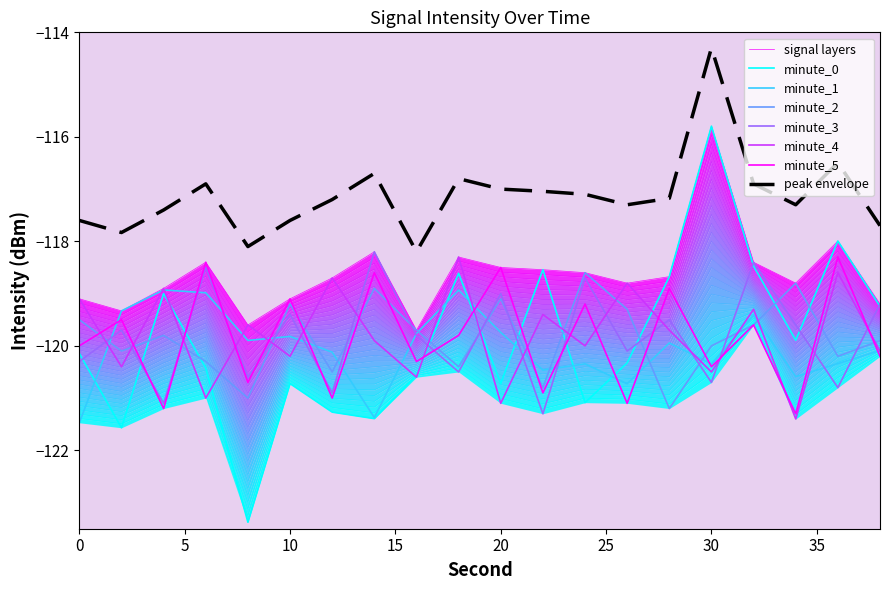

What is the value of the minute_5 point at the 10th from the left?

-119.8